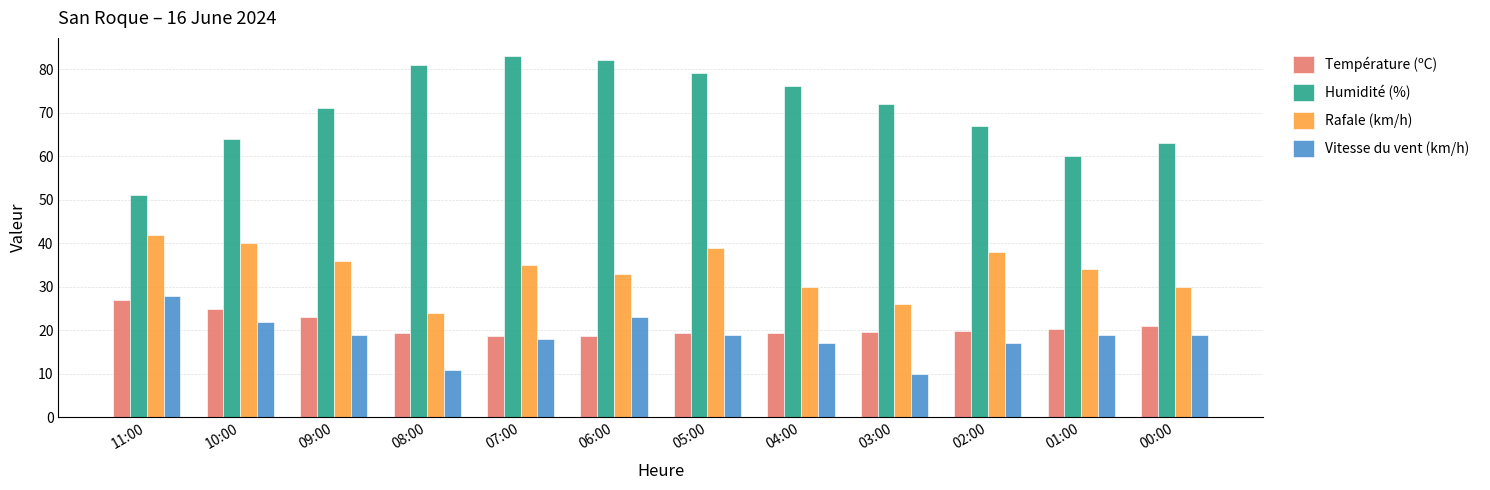

How many data points does each series have?

12